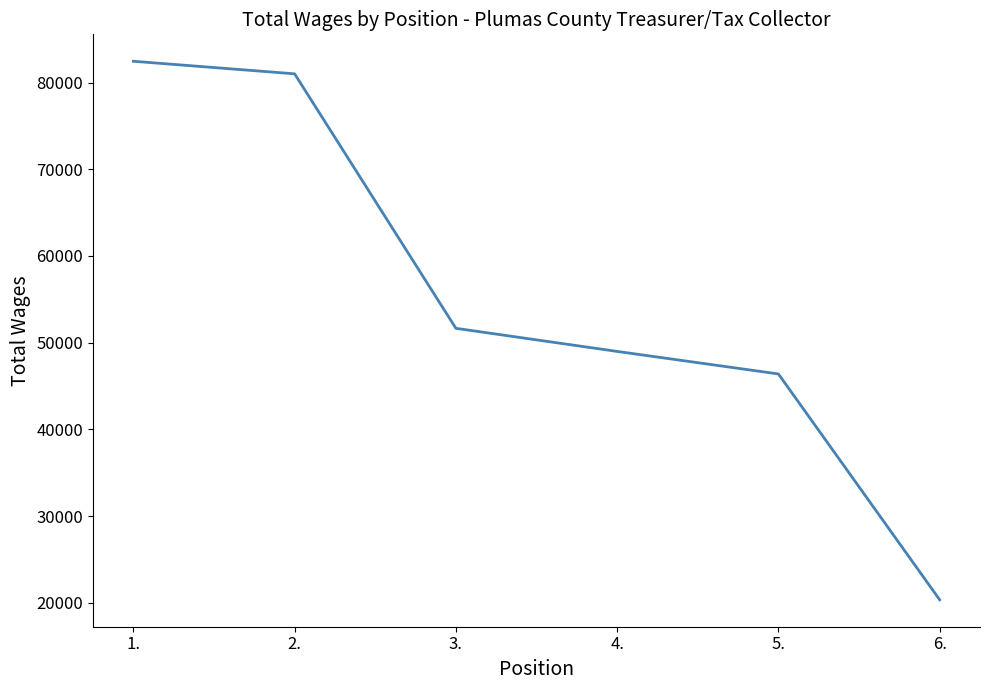

At which category does the chart reach its peak across all series?

1.